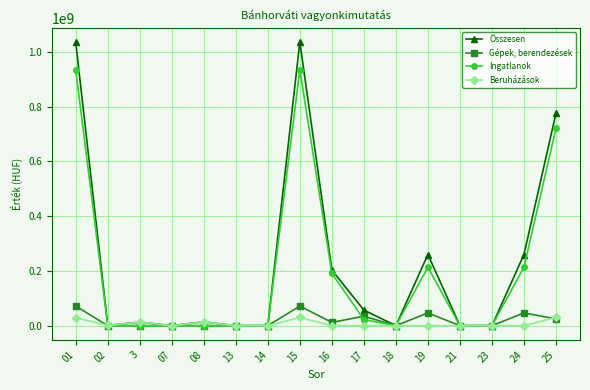

At 19, list the series in order from smallest to largest.

Beruházások, Gépek, berendezések, Ingatlanok, Összesen